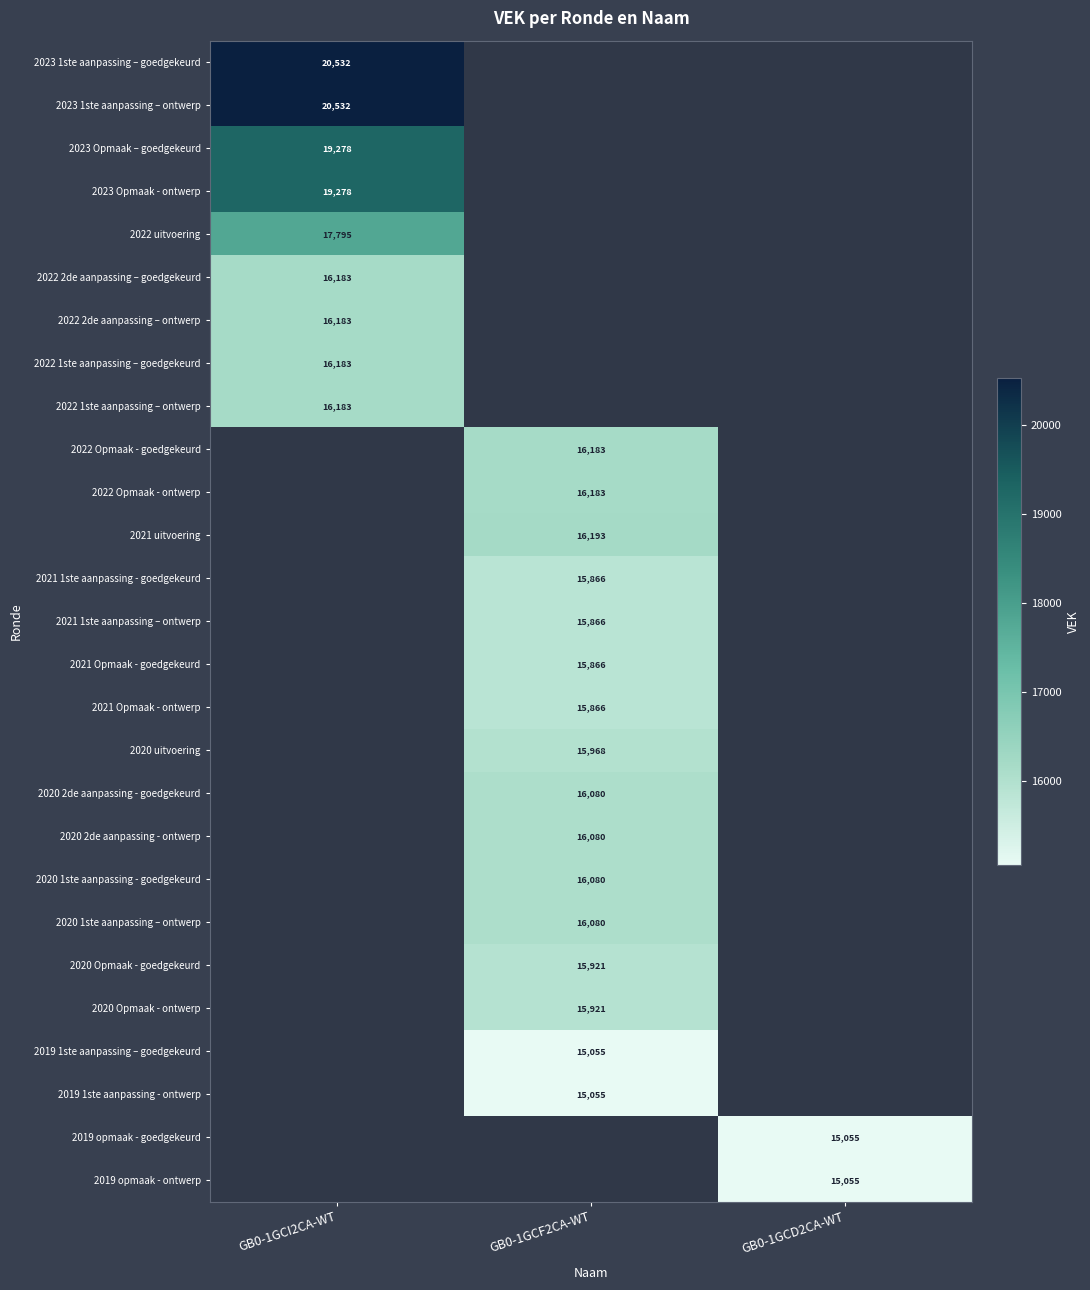

Is it true that 2021 uitvoering equals 23697 at GB0-1GCF2CA-WT?

False